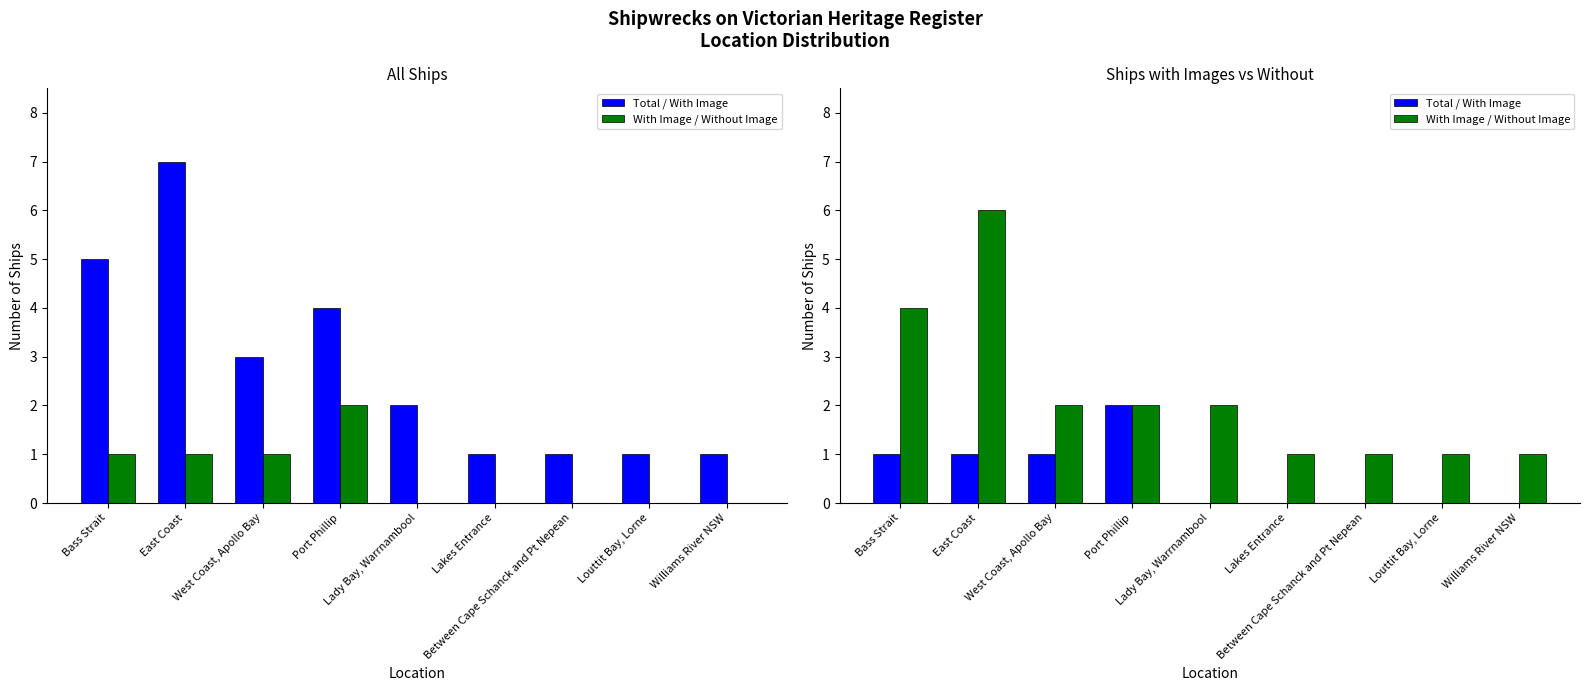

What is the difference between the maximum and second lowest values in the Total / With Image series?

2